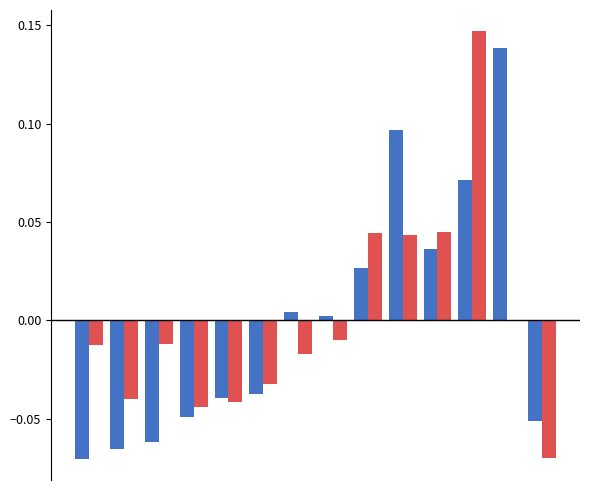

Does the chart contain stacked bars?

No